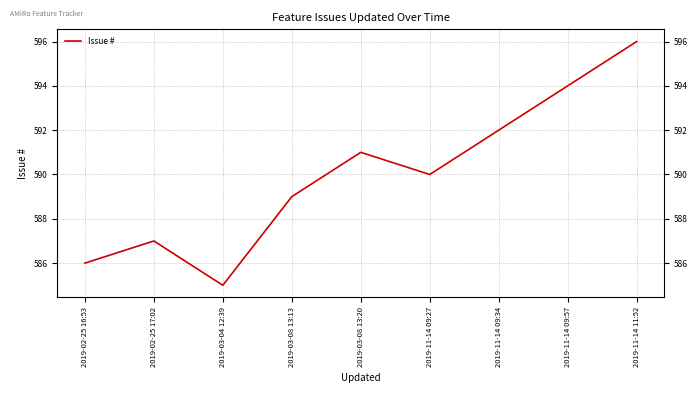

At which label is the value closest to 590?

2019-11-14 09:27